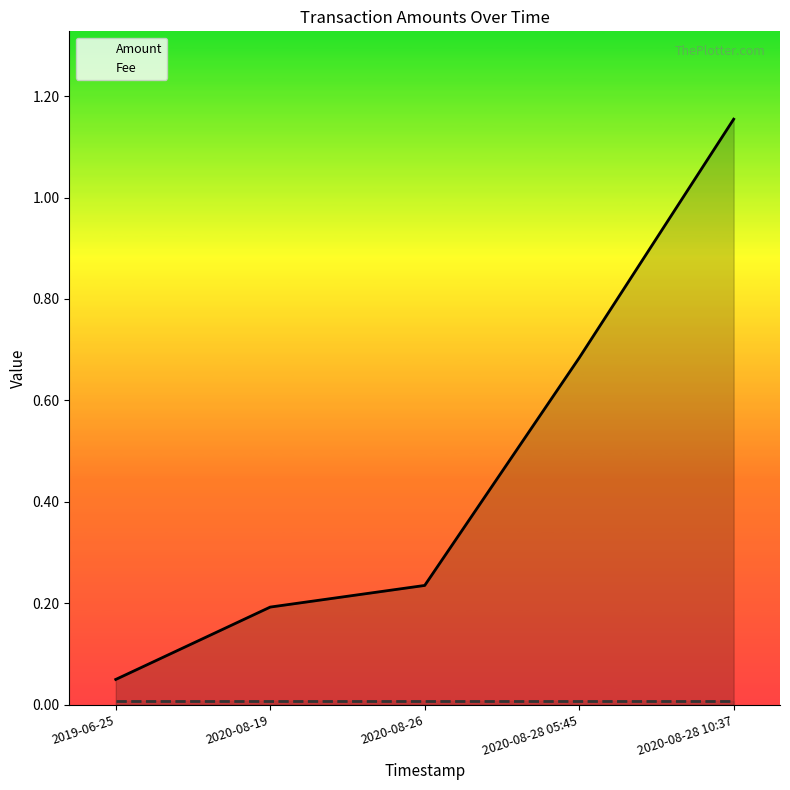

Which series has the widest spread of values?

Amount